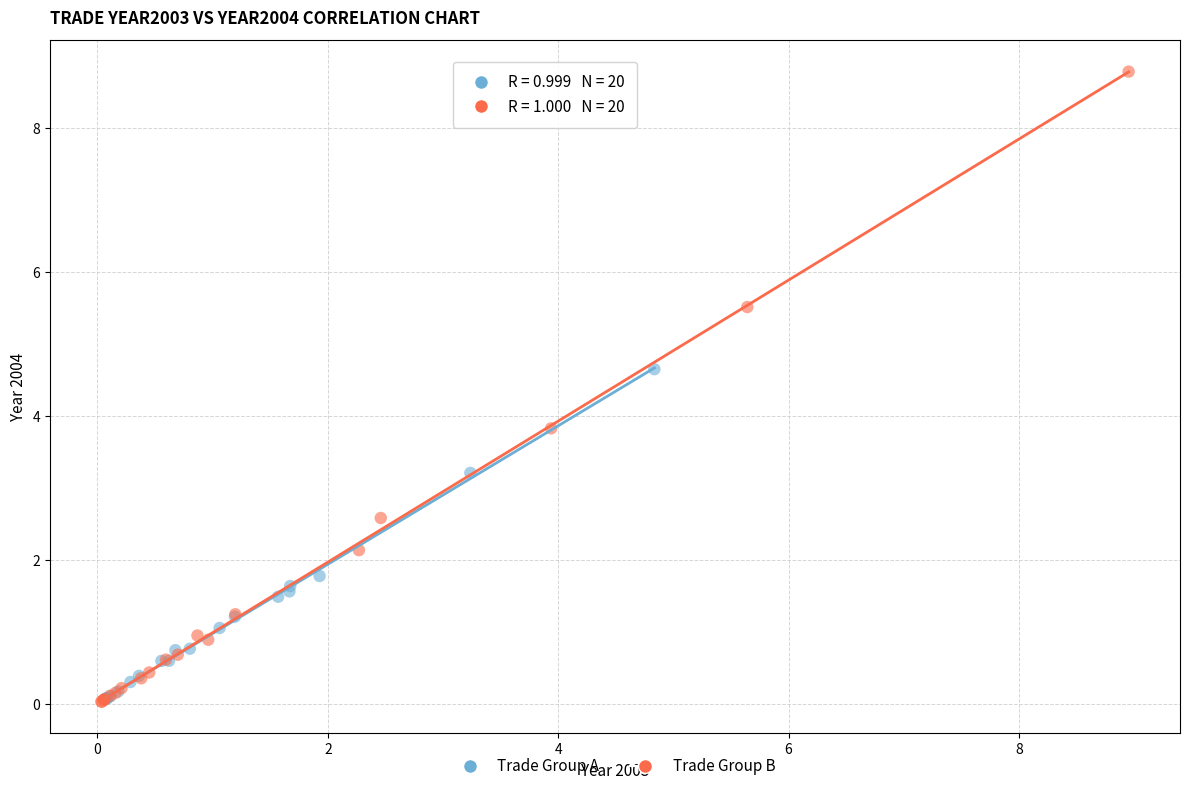

Which series has the widest spread of Y values?

Trade Group B